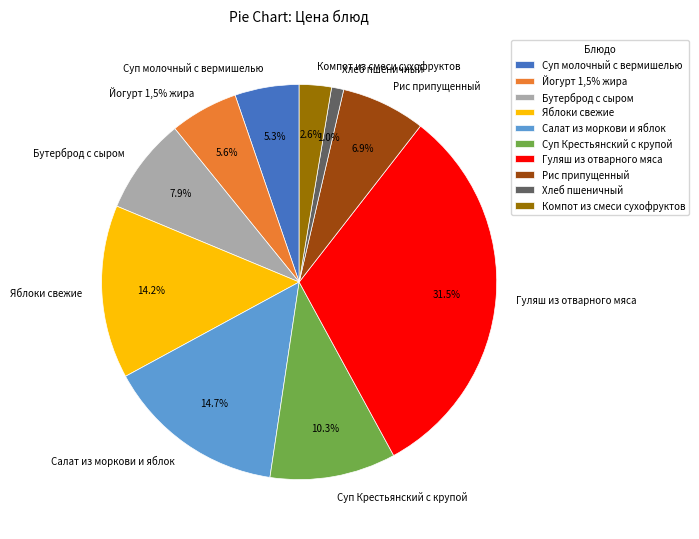

Which category has the smallest portion of the pie?

Хлеб пшеничный